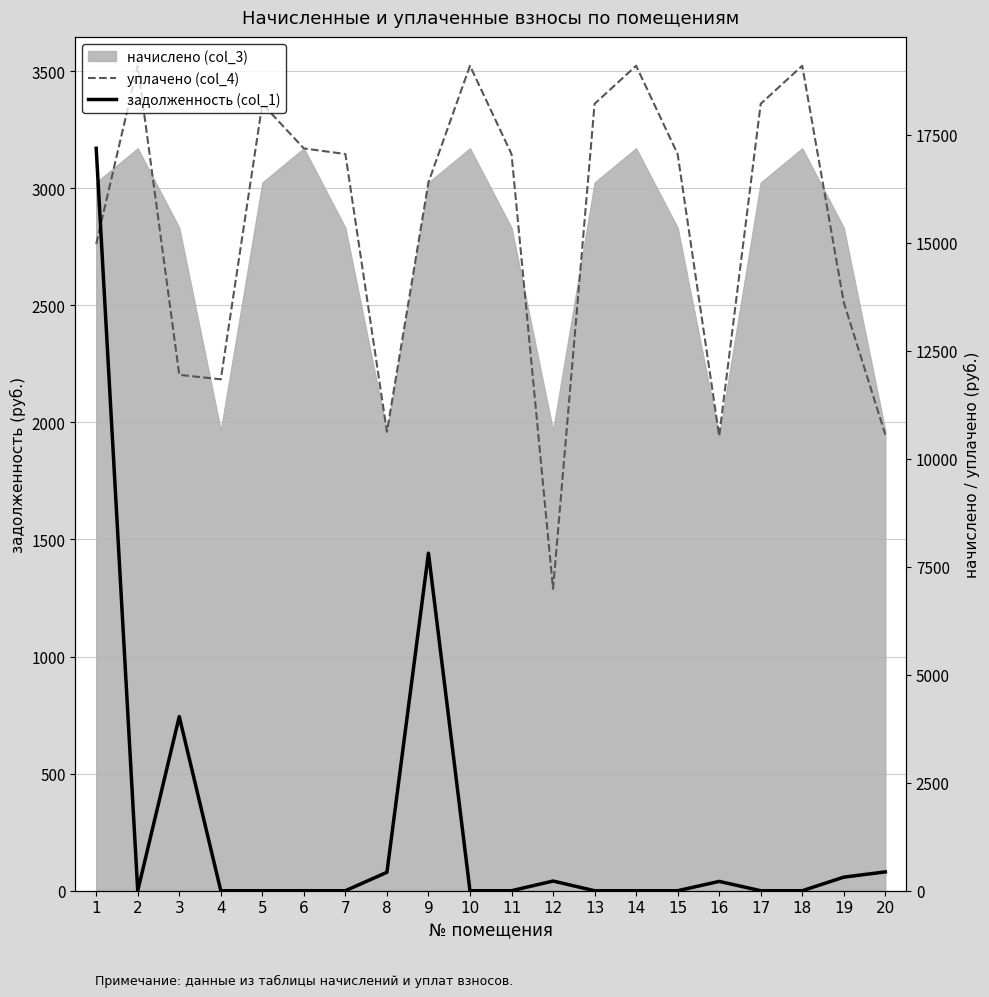

What is the difference between the highest and lowest values at 14?

3523.0